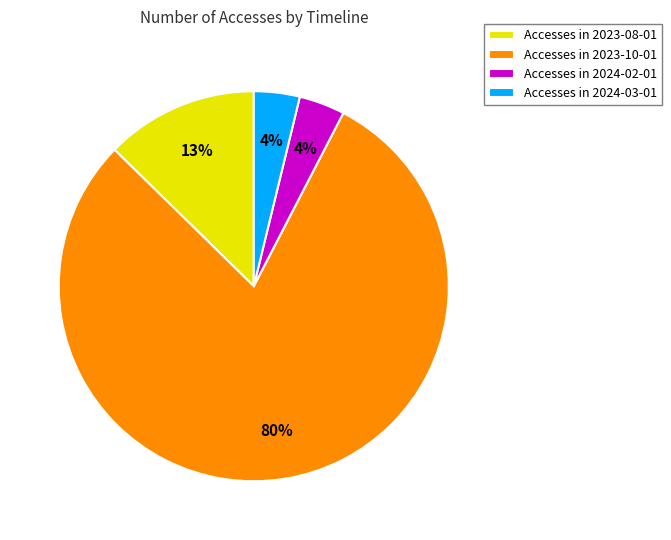

Combined, do Accesses in 2024-03-01 and Accesses in 2024-02-01 account for over 50%?

No